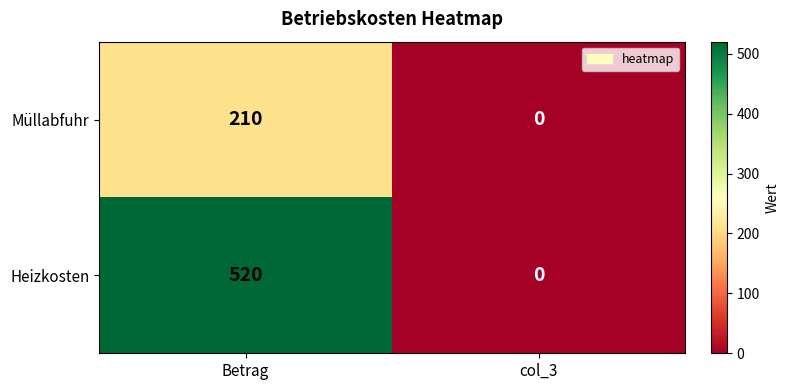

Reading left to right, list all the values displayed in this chart.

Müllabfuhr: Betrag=210	col_3=0
Heizkosten: Betrag=520	col_3=0